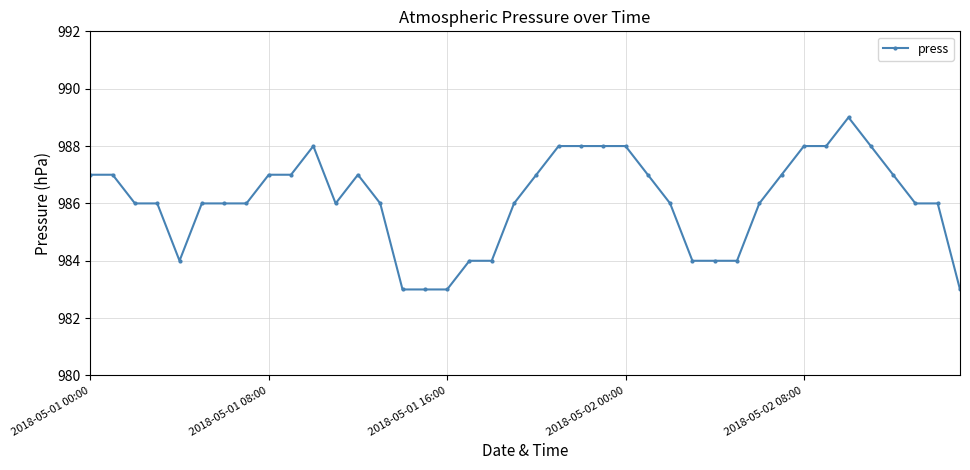

How many series are shown in this chart?

1